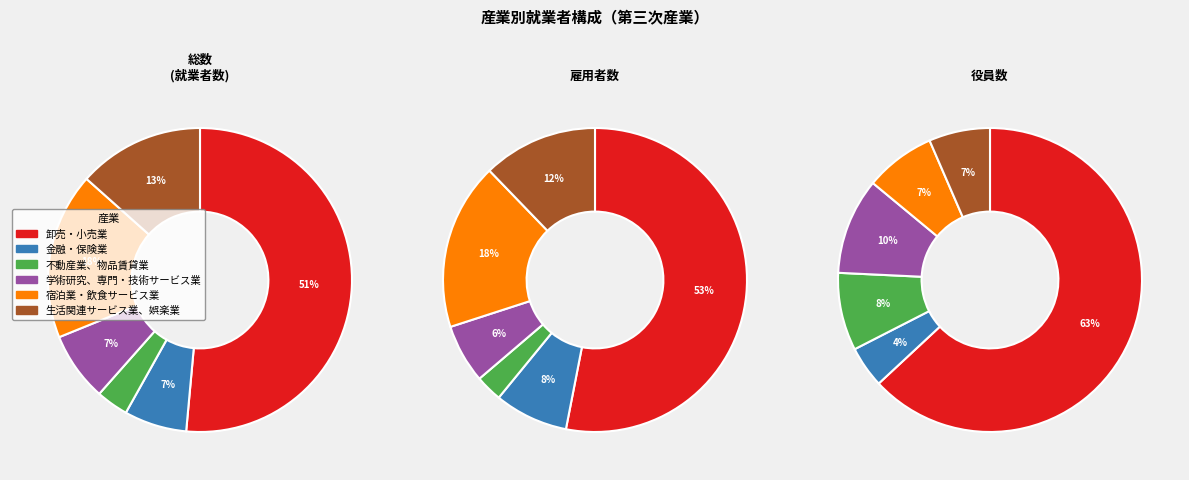

Count the number of slices in the pie.

6